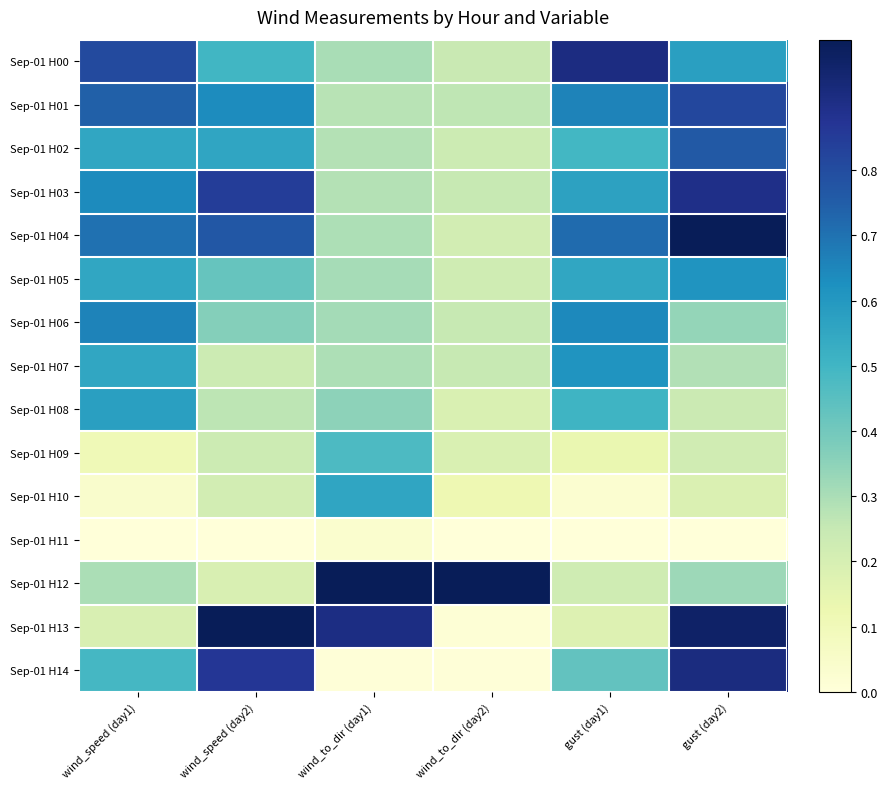

Reading right to left, what are all the values shown in this chart?

Sep-01 H00: gust (day2)=0.6	gust (day1)=0.9	wind_to_dir (day2)=0.2	wind_to_dir (day1)=0.3	wind_speed (day2)=0.5	wind_speed (day1)=0.8
Sep-01 H01: gust (day2)=0.8	gust (day1)=0.7	wind_to_dir (day2)=0.3	wind_to_dir (day1)=0.3	wind_speed (day2)=0.6	wind_speed (day1)=0.7
Sep-01 H02: gust (day2)=0.8	gust (day1)=0.5	wind_to_dir (day2)=0.2	wind_to_dir (day1)=0.3	wind_speed (day2)=0.6	wind_speed (day1)=0.6
Sep-01 H03: gust (day2)=0.9	gust (day1)=0.6	wind_to_dir (day2)=0.2	wind_to_dir (day1)=0.3	wind_speed (day2)=0.8	wind_speed (day1)=0.6
Sep-01 H04: gust (day2)=1.0	gust (day1)=0.7	wind_to_dir (day2)=0.2	wind_to_dir (day1)=0.3	wind_speed (day2)=0.8	wind_speed (day1)=0.7
Sep-01 H05: gust (day2)=0.6	gust (day1)=0.6	wind_to_dir (day2)=0.2	wind_to_dir (day1)=0.3	wind_speed (day2)=0.4	wind_speed (day1)=0.6
Sep-01 H06: gust (day2)=0.3	gust (day1)=0.6	wind_to_dir (day2)=0.2	wind_to_dir (day1)=0.3	wind_speed (day2)=0.4	wind_speed (day1)=0.7
Sep-01 H07: gust (day2)=0.3	gust (day1)=0.6	wind_to_dir (day2)=0.2	wind_to_dir (day1)=0.3	wind_speed (day2)=0.2	wind_speed (day1)=0.6
Sep-01 H08: gust (day2)=0.2	gust (day1)=0.5	wind_to_dir (day2)=0.2	wind_to_dir (day1)=0.3	wind_speed (day2)=0.3	wind_speed (day1)=0.6
Sep-01 H09: gust (day2)=0.2	gust (day1)=0.1	wind_to_dir (day2)=0.2	wind_to_dir (day1)=0.5	wind_speed (day2)=0.2	wind_speed (day1)=0.1
Sep-01 H10: gust (day2)=0.2	gust (day1)=0.0	wind_to_dir (day2)=0.1	wind_to_dir (day1)=0.6	wind_speed (day2)=0.2	wind_speed (day1)=0.0
Sep-01 H11: gust (day2)=0.0	gust (day1)=0.0	wind_to_dir (day2)=0.0	wind_to_dir (day1)=0.0	wind_speed (day2)=0.0	wind_speed (day1)=0.0
Sep-01 H12: gust (day2)=0.3	gust (day1)=0.2	wind_to_dir (day2)=1.0	wind_to_dir (day1)=1.0	wind_speed (day2)=0.2	wind_speed (day1)=0.3
Sep-01 H13: gust (day2)=1.0	gust (day1)=0.2	wind_to_dir (day2)=0.0	wind_to_dir (day1)=0.9	wind_speed (day2)=1.0	wind_speed (day1)=0.2
Sep-01 H14: gust (day2)=0.9	gust (day1)=0.4	wind_to_dir (day2)=0.0	wind_to_dir (day1)=0.0	wind_speed (day2)=0.9	wind_speed (day1)=0.5